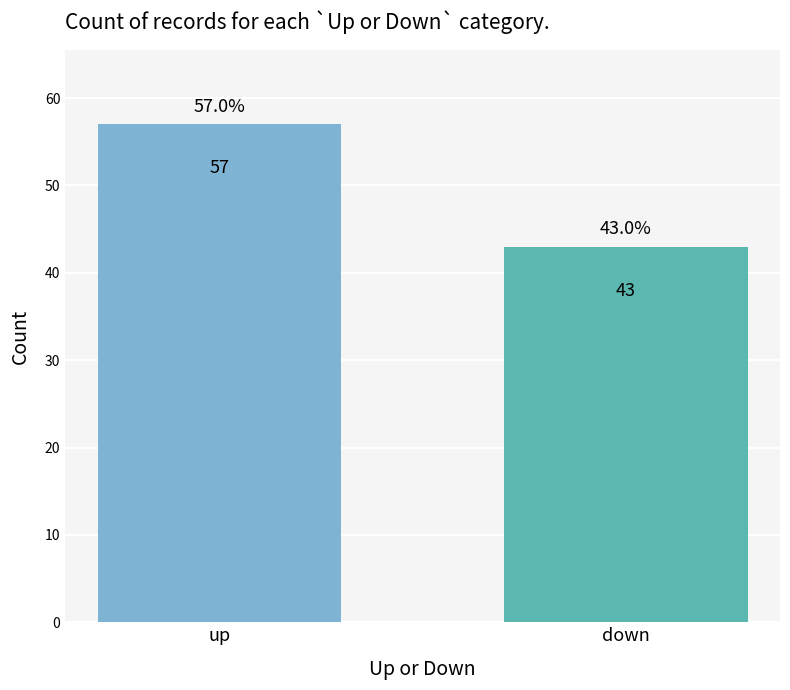

What is the minimum value shown in the chart?

43